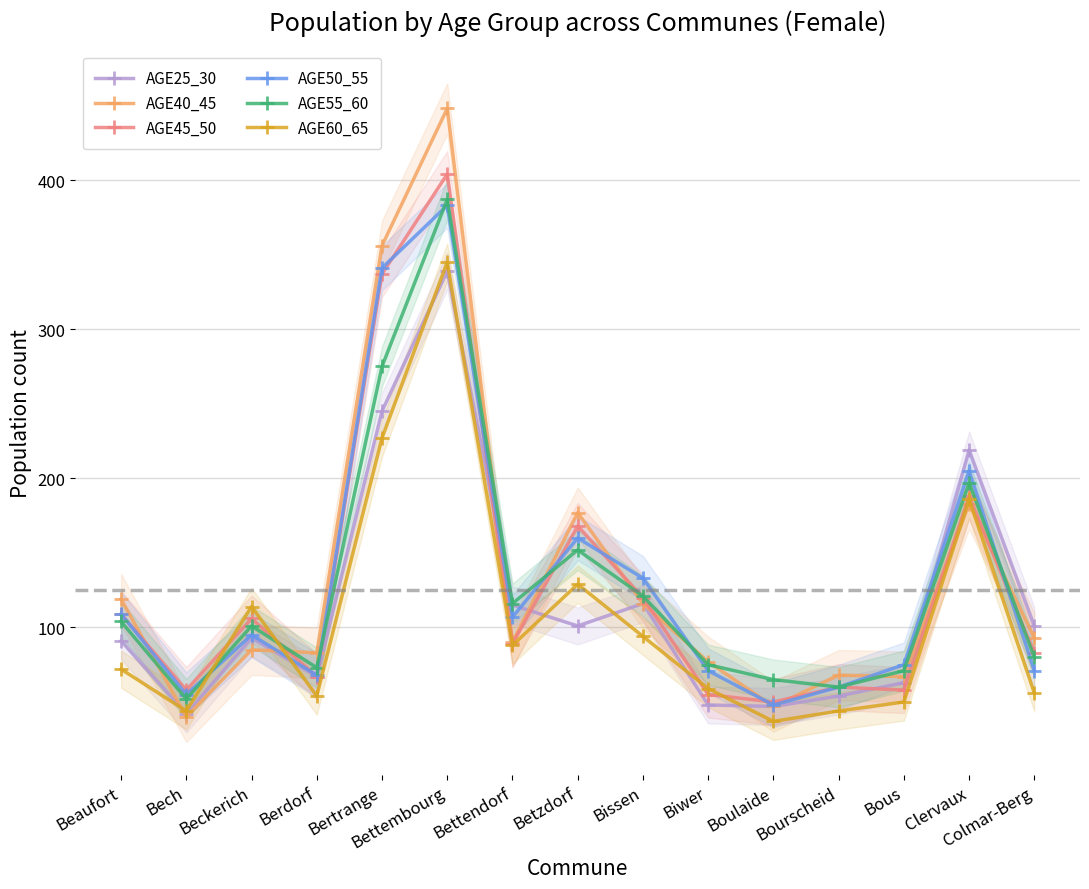

What is the label of the 4th point from the right?

Bourscheid